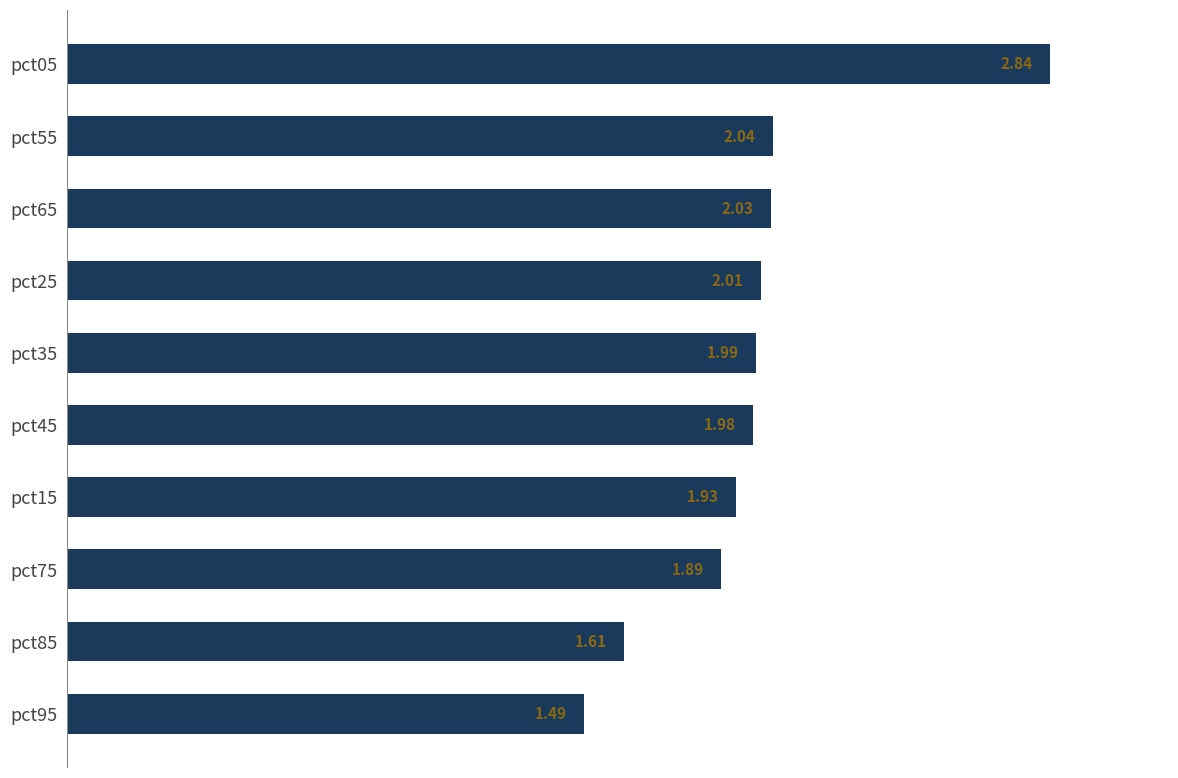

What is the difference between the maximum and second lowest values?

1.2